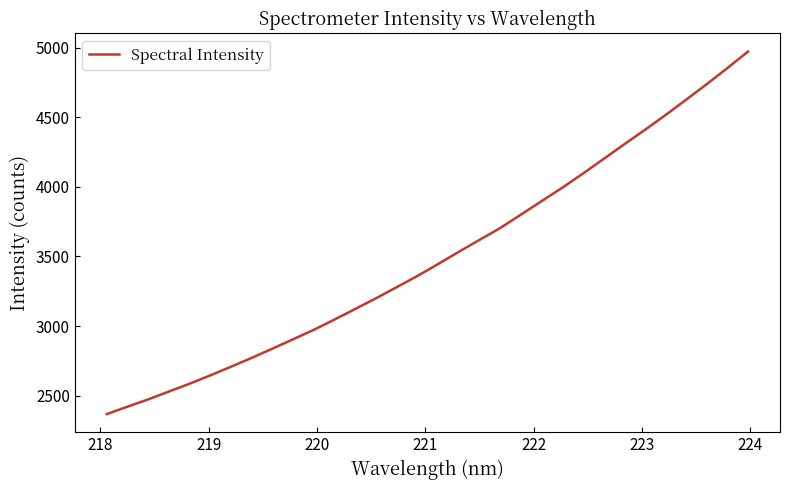

What is the smallest value displayed?

2368.1